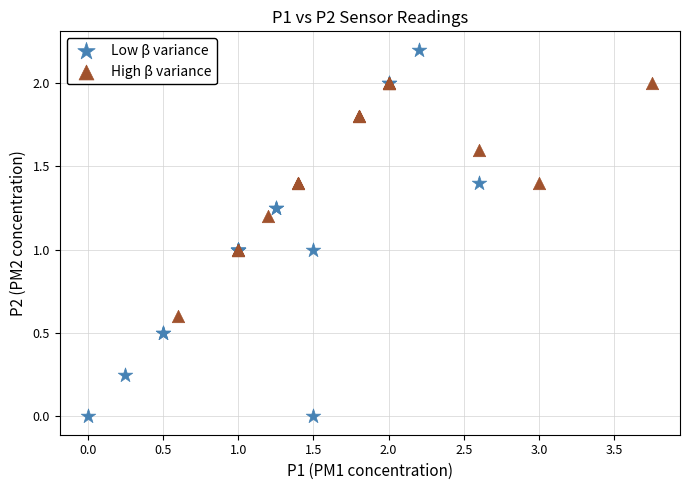

Which series contains the lowest Y value?

Low β variance